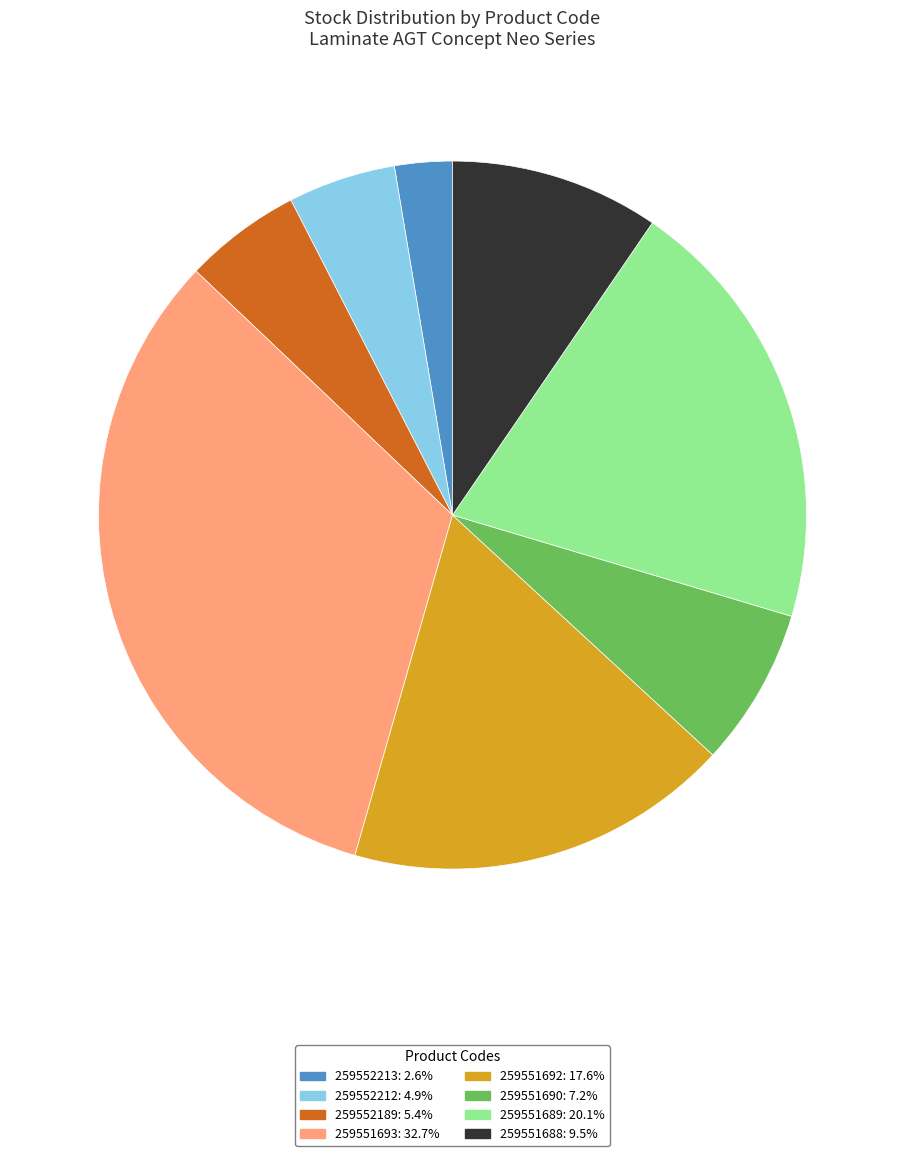

Do 259552189 and 259552212 together represent more than half of the pie?

No